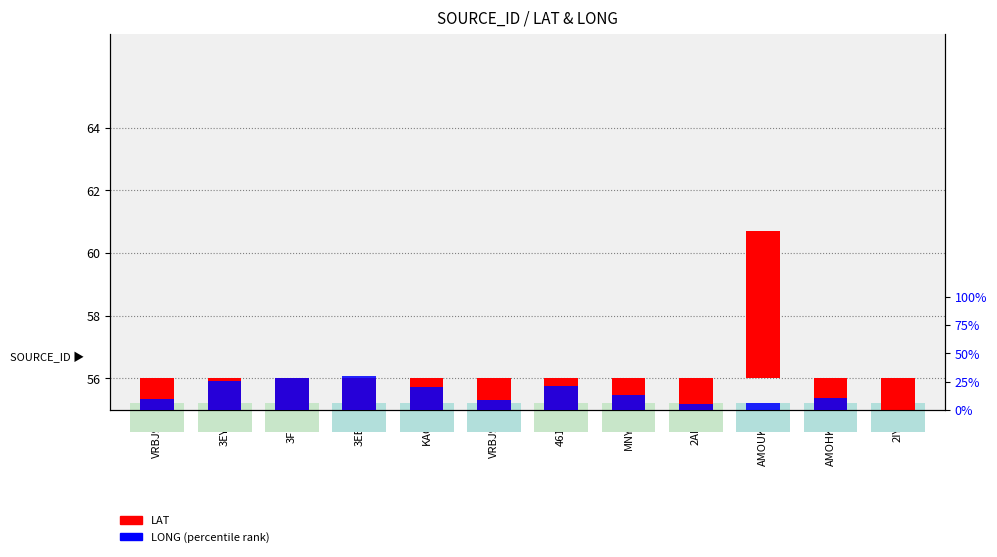

At MNYF6, list the series in order from smallest to largest.

LAT, LONG (percentile)